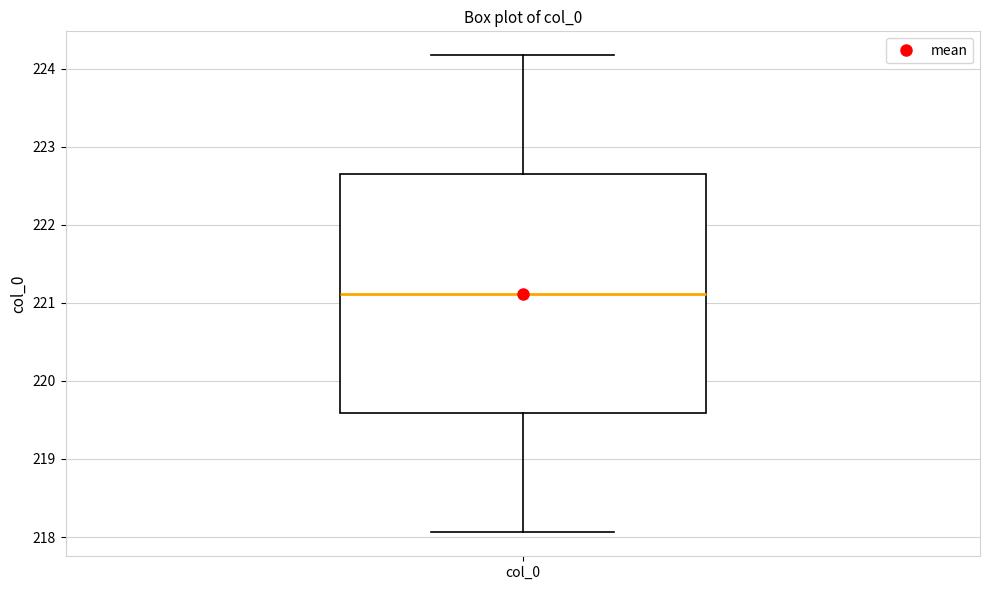

Where is the lower edge of the box for col_0 on the y-axis? The values are not printed on the chart, so give them approximately, as read against the axis.

219.6